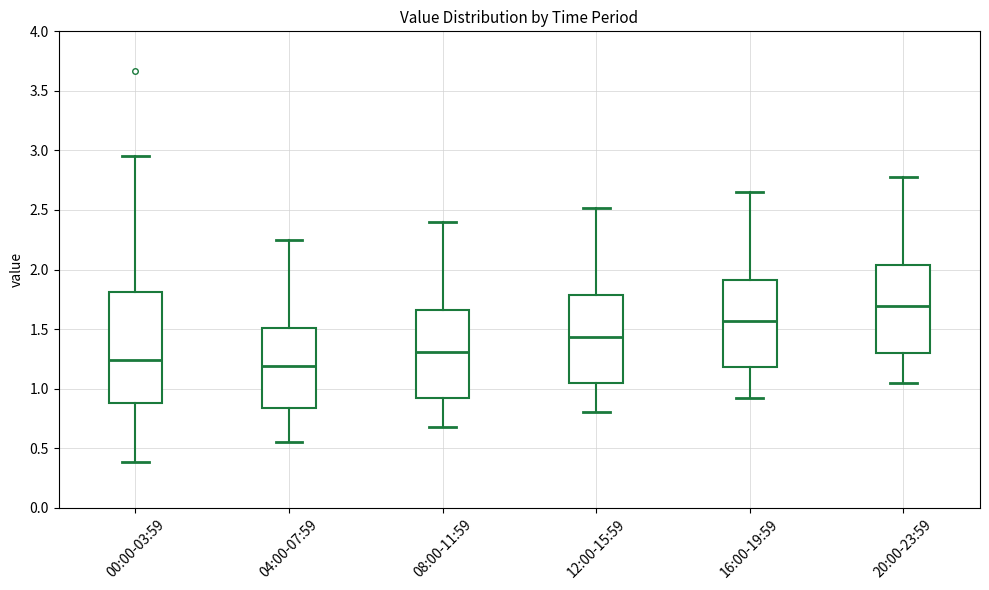

Which box's median line is the highest?

20:00-23:59